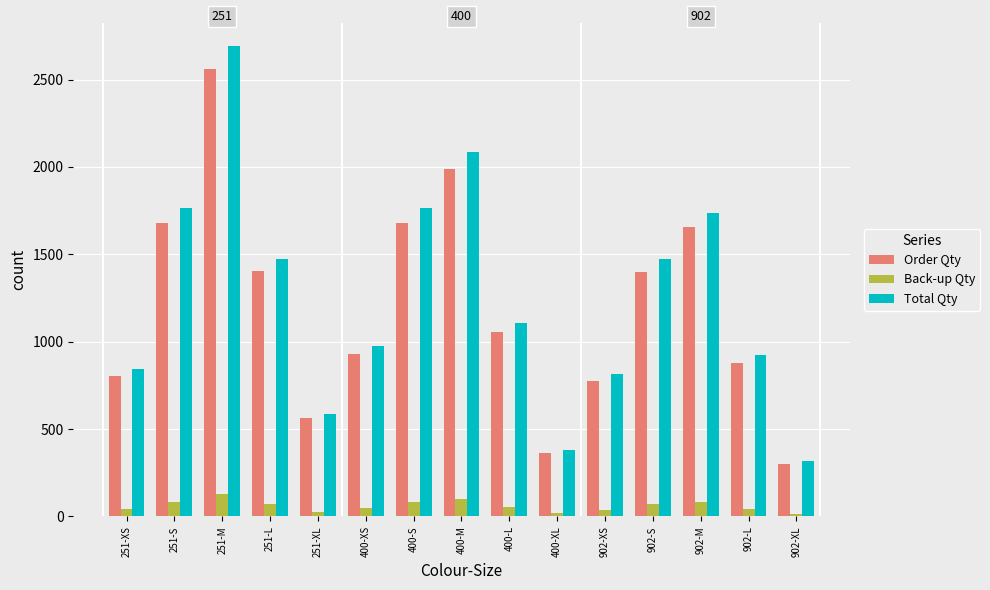

Is it true that Back-up Qty equals 44.0 at 902-L?

True